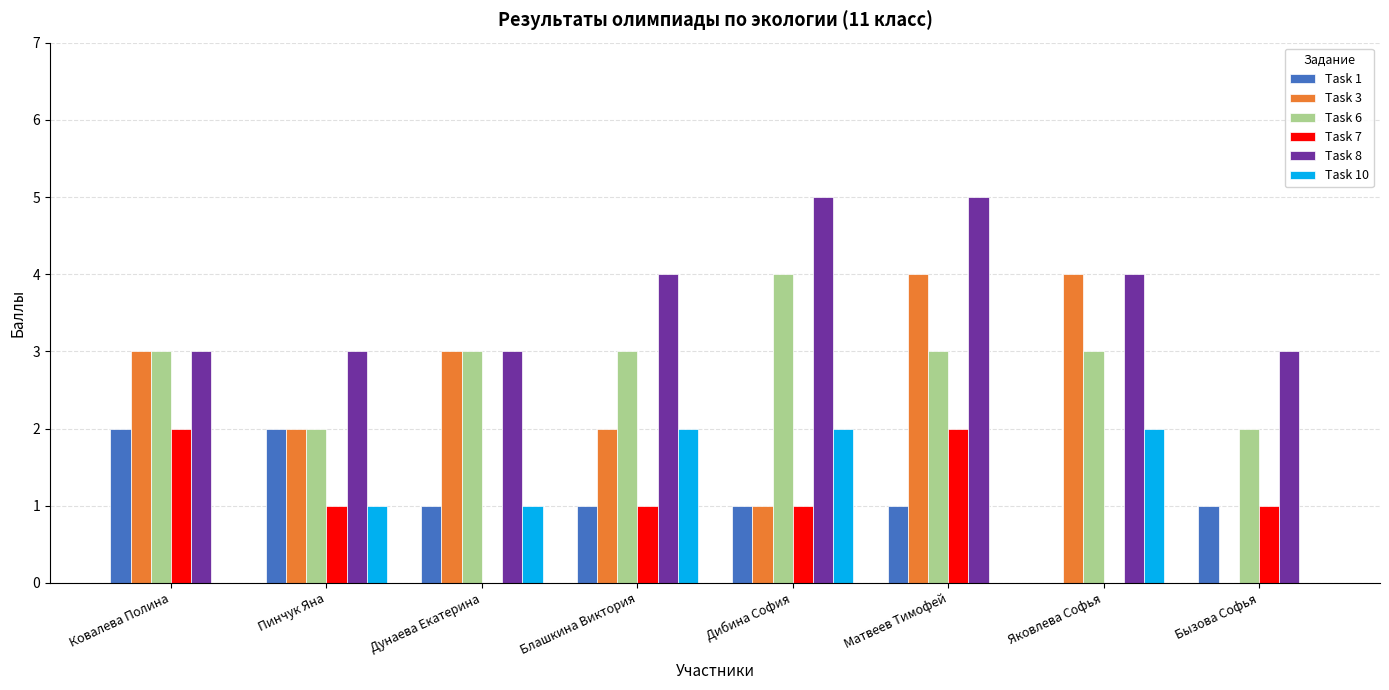

Is the value of Task 8 at Блашкина Виктория greater than the value of Task 10 at Бызова Софья?

Yes